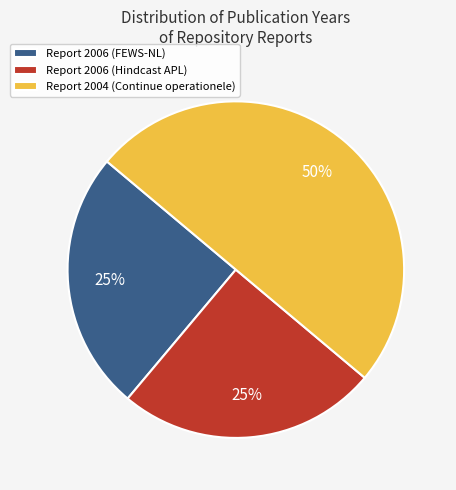

Does Report 2006 (Hindcast APL) account for over 50% of the chart?

No